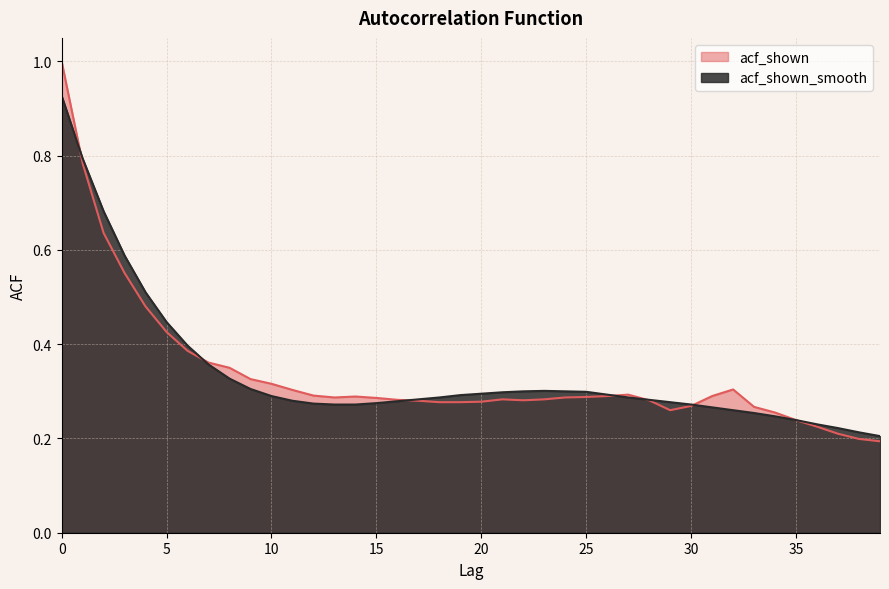

How many times do acf_shown and acf_shown_smooth cross each other?

6